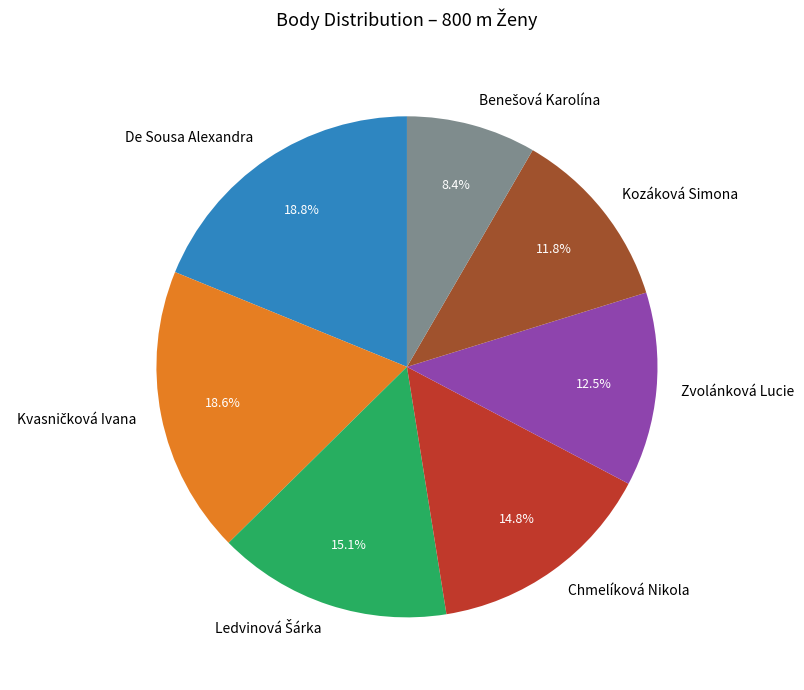

How many slices are in this pie chart?

7